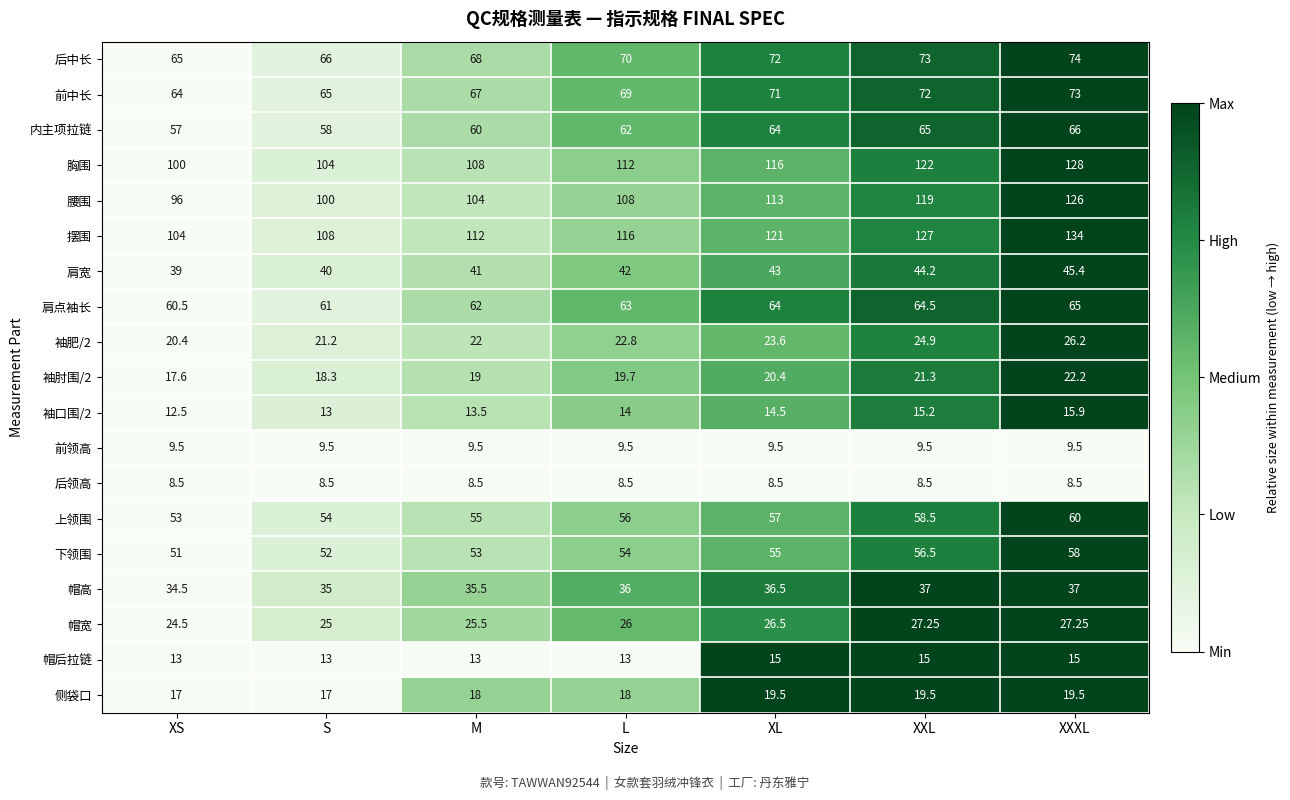

Rank the categories by 袖口围/2 value from lowest to highest.

XS, S, M, L, XL, XXL, XXXL